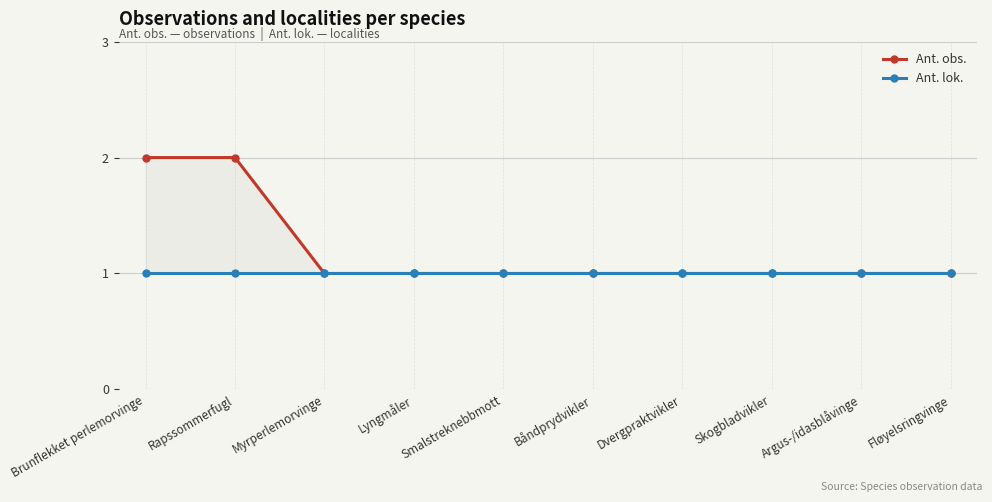

Reading left to right, list all the values displayed in this chart.

Ant. obs.: 2	2	1	1	1	1	1	1	1	1
Ant. lok.: 1	1	1	1	1	1	1	1	1	1